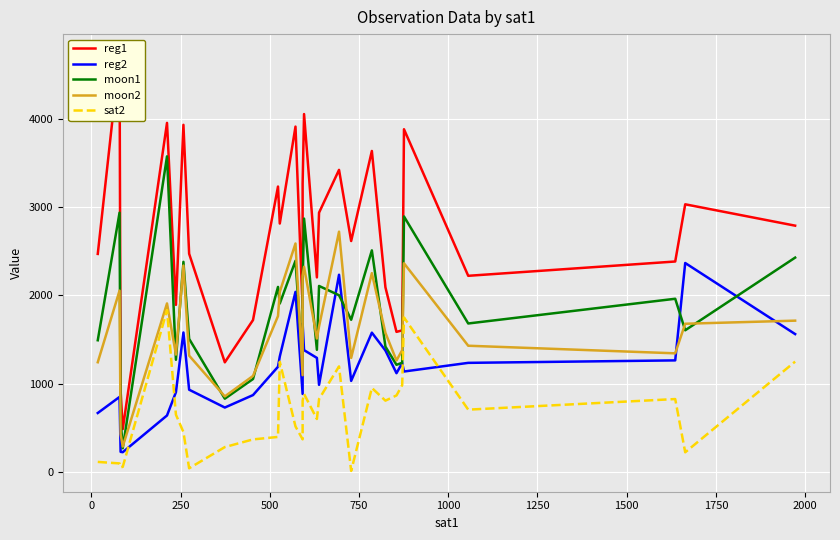

What is the sum of all moon2 values?

47064